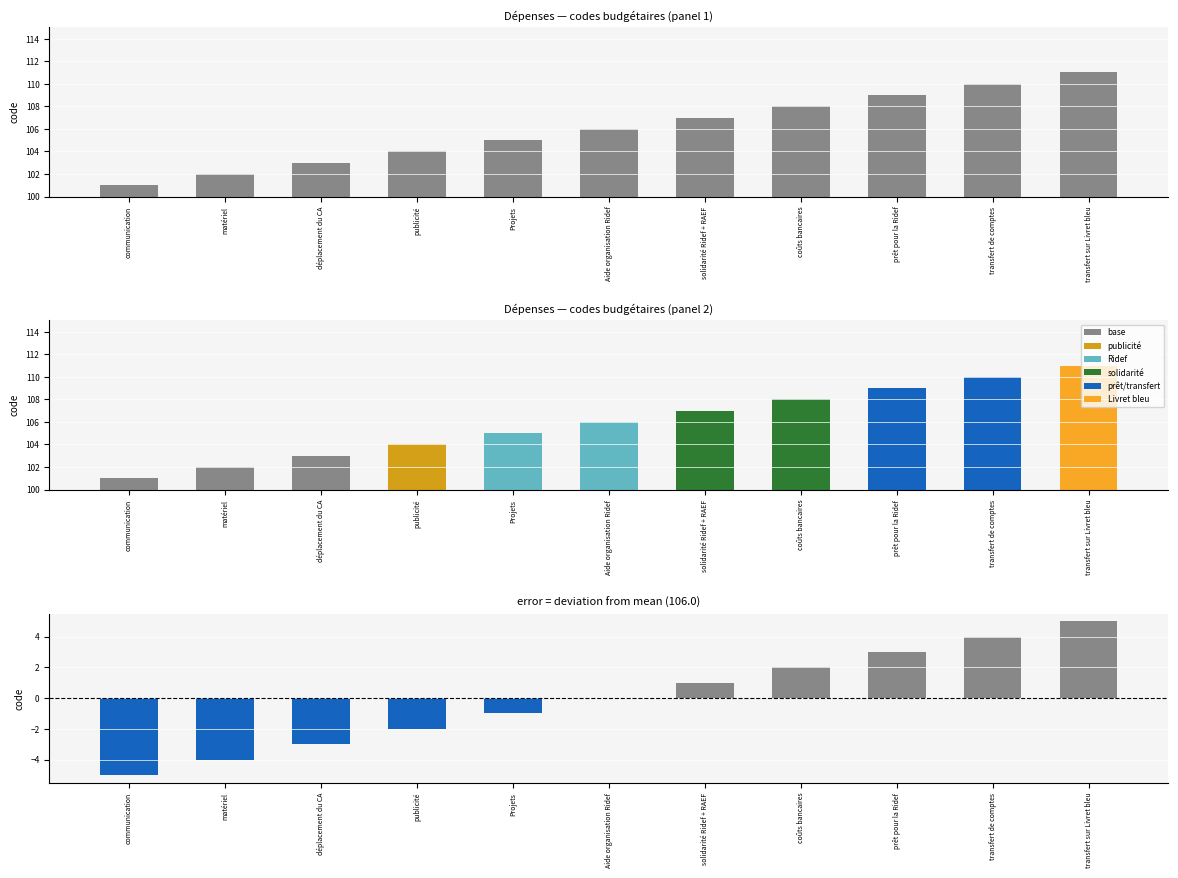

Count the deviation from mean values in the range -3 to 3.

7